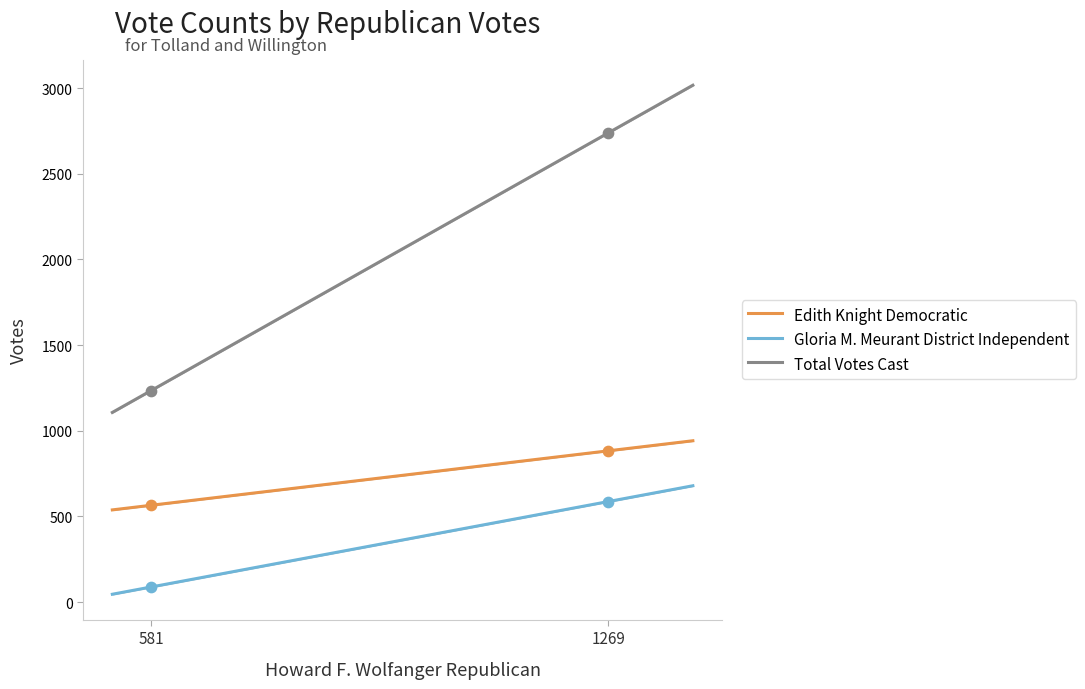

Which series has the widest spread of Y values?

Total Votes Cast